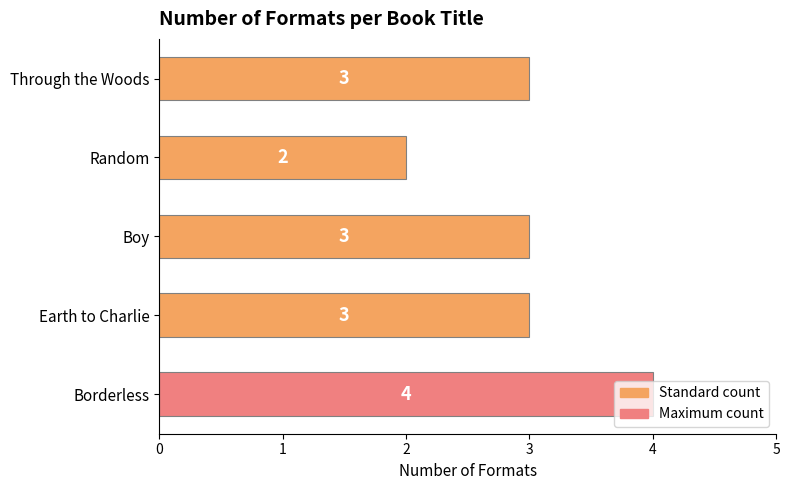

What is the smallest value displayed?

2